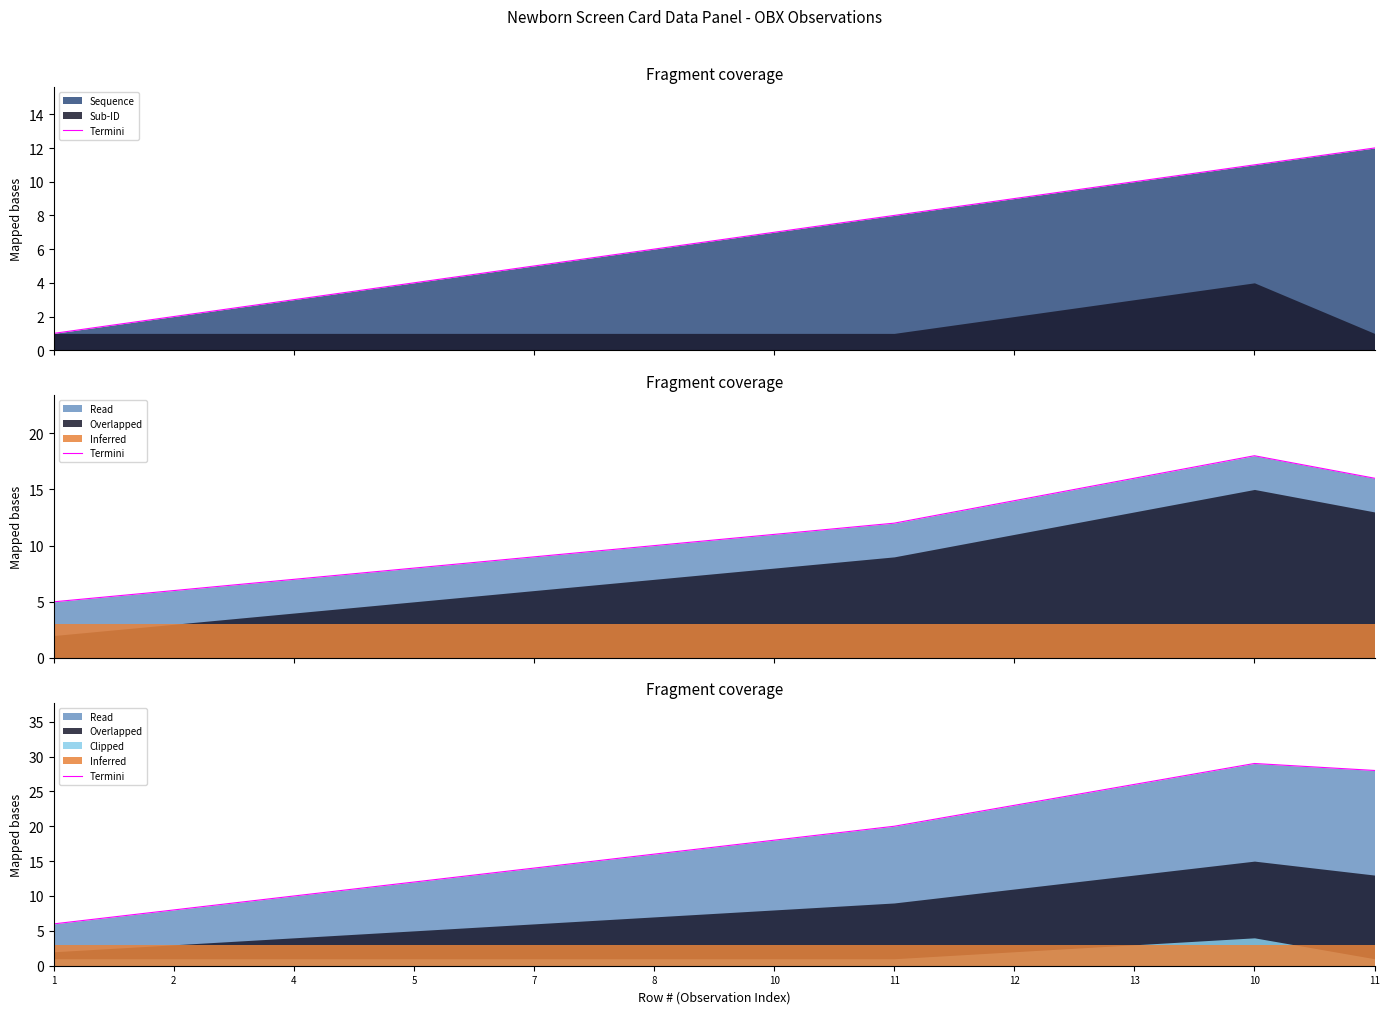

What is the change in value from 2 to 13?

+18